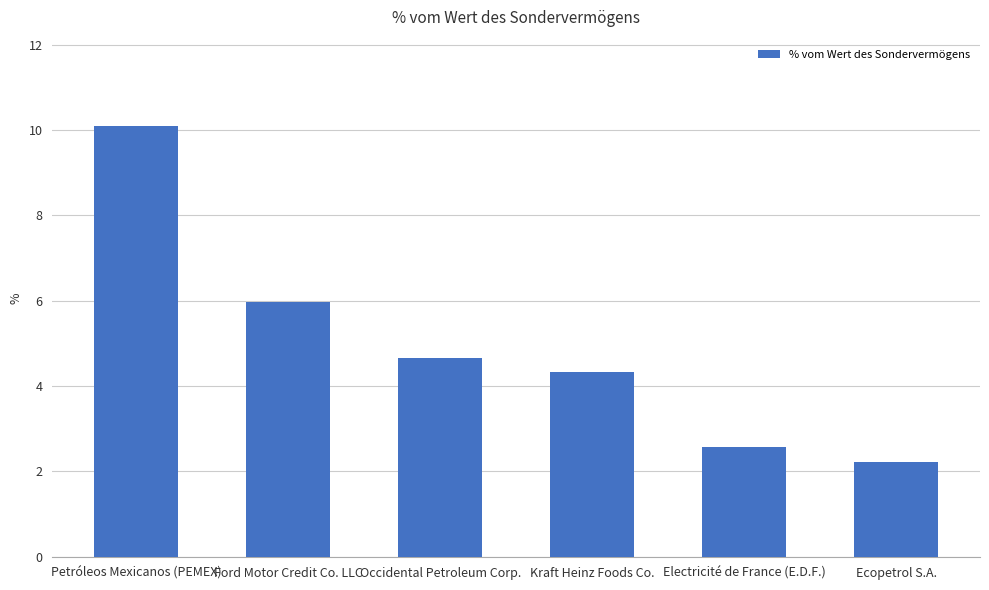

The value at Electricité de France (E.D.F.) is 2.6. True or false?

True